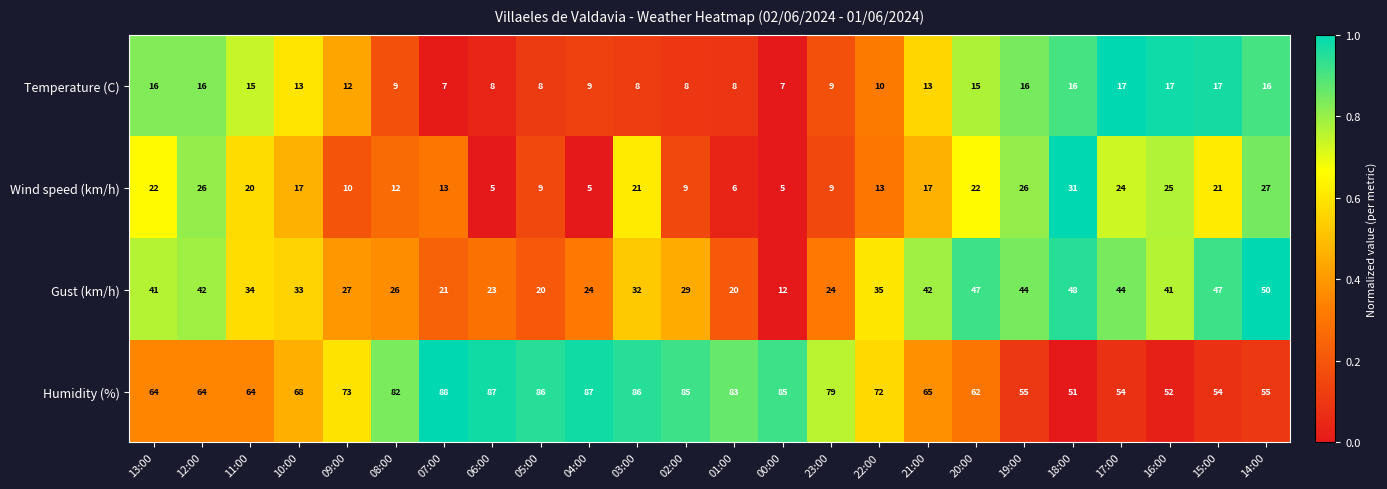

How many categories are shown in the chart?

24